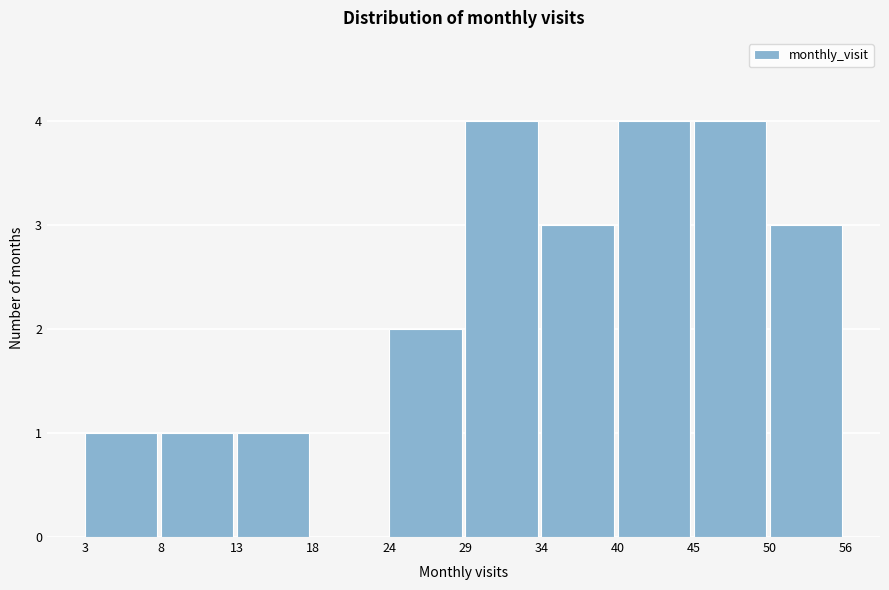

Reading right to left, extract all data points from this chart.

50=3	45=4	40=4	34=3	29=4	24=2	18=0	13=1	8=1	3=1